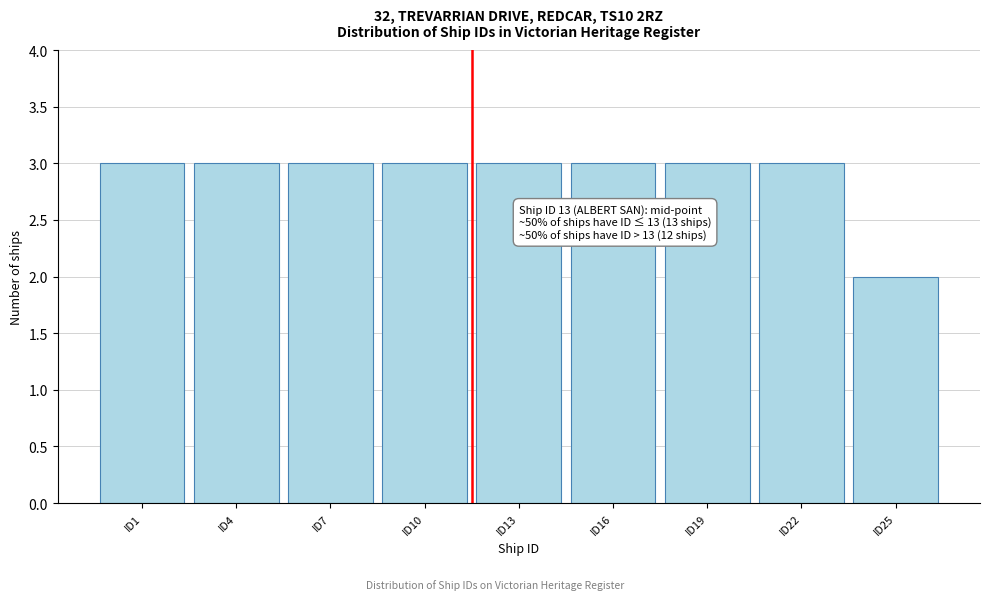

Reading right to left, extract all data points from this chart.

ID25=2	ID22=3	ID19=3	ID16=3	ID13=3	ID10=3	ID7=3	ID4=3	ID1=3